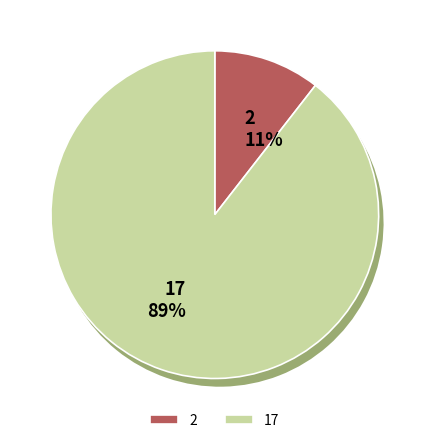

To the nearest percent, what percentage of the pie is 2?

11%